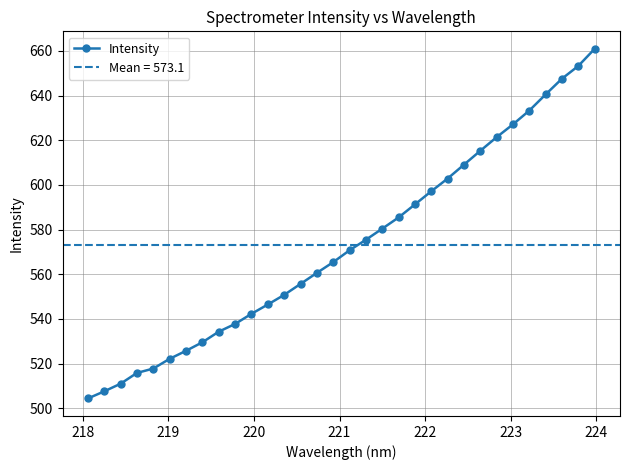

How many values are below 570?

16